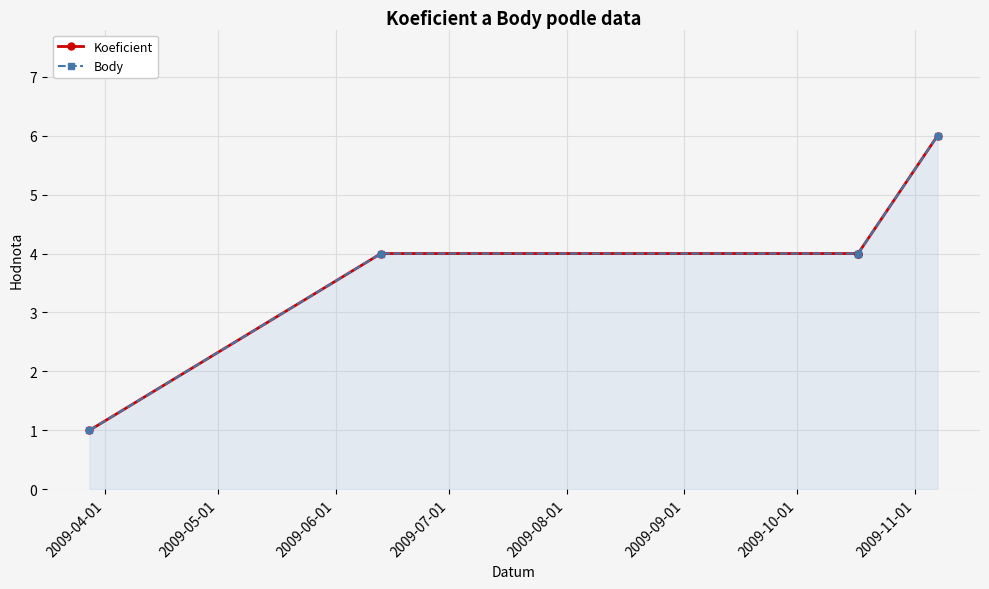

Which series has the largest total across all categories?

Koeficient